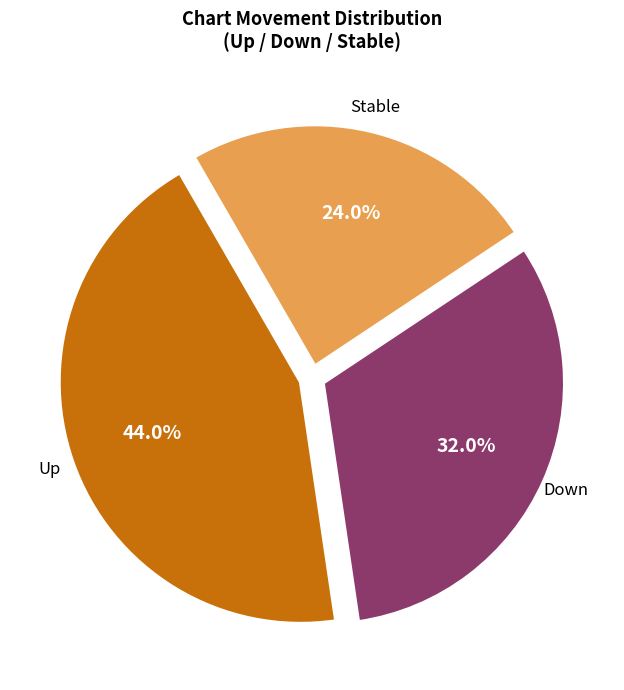

Is there a majority slice in this chart?

No